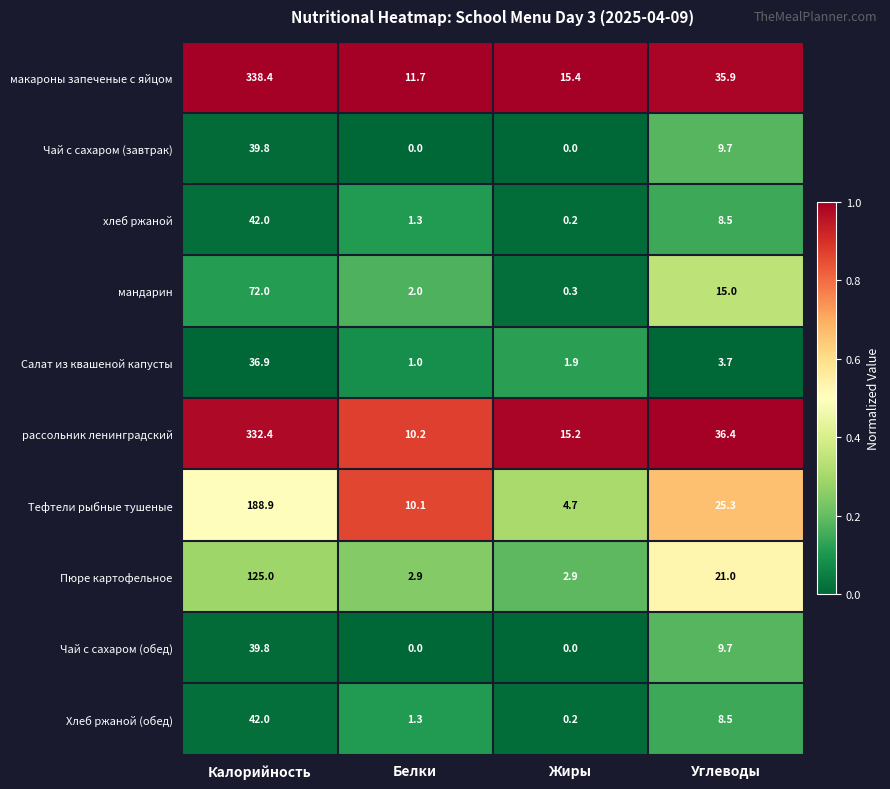

How many data points does each series have?

4